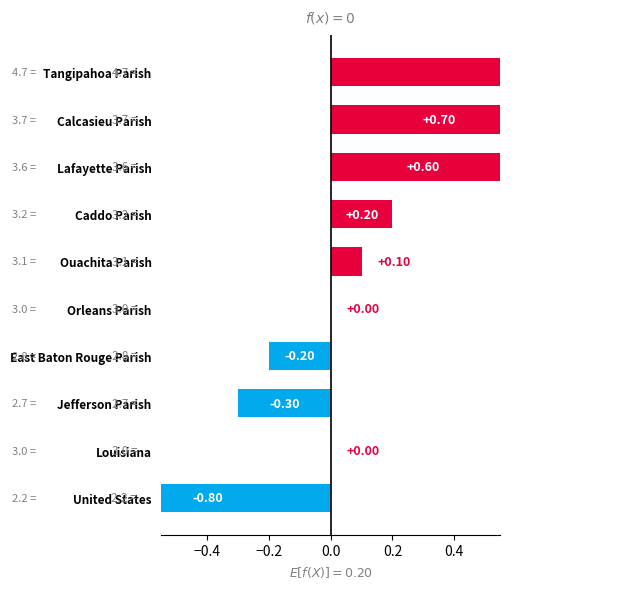

What is the difference between the maximum and minimum values?

2.5